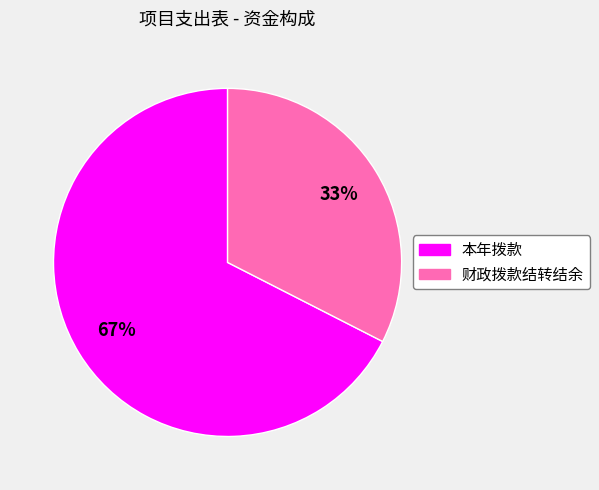

True or false: 本年拨款 accounts for 67% of the total.

True